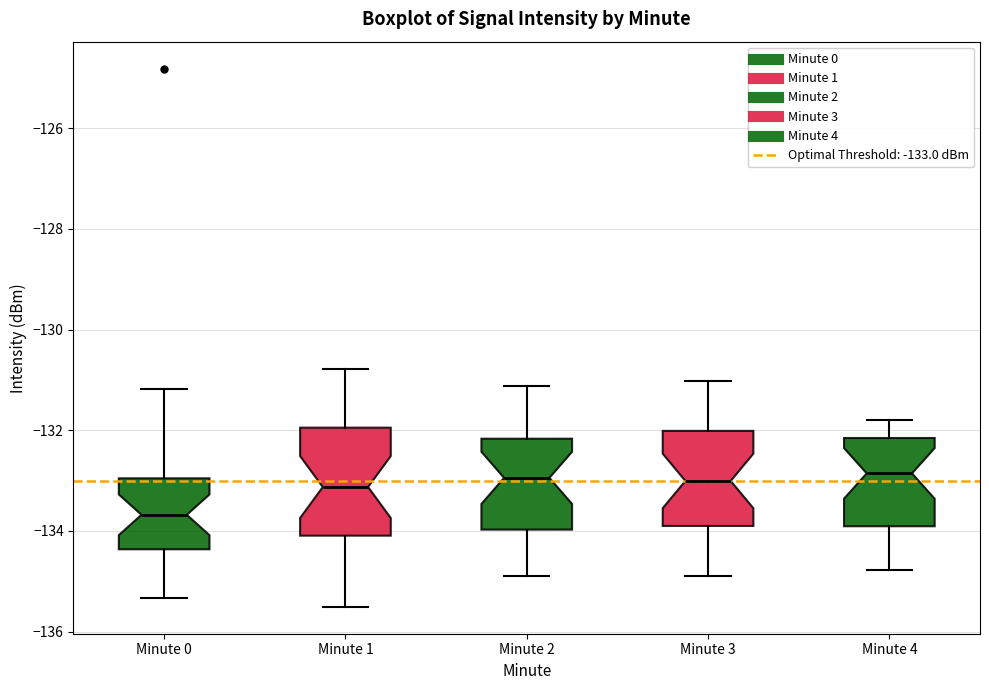

Where does the lower whisker of the box for Minute 4 end on the y-axis? The values are not printed on the chart, so give them approximately, as read against the axis.

-134.8